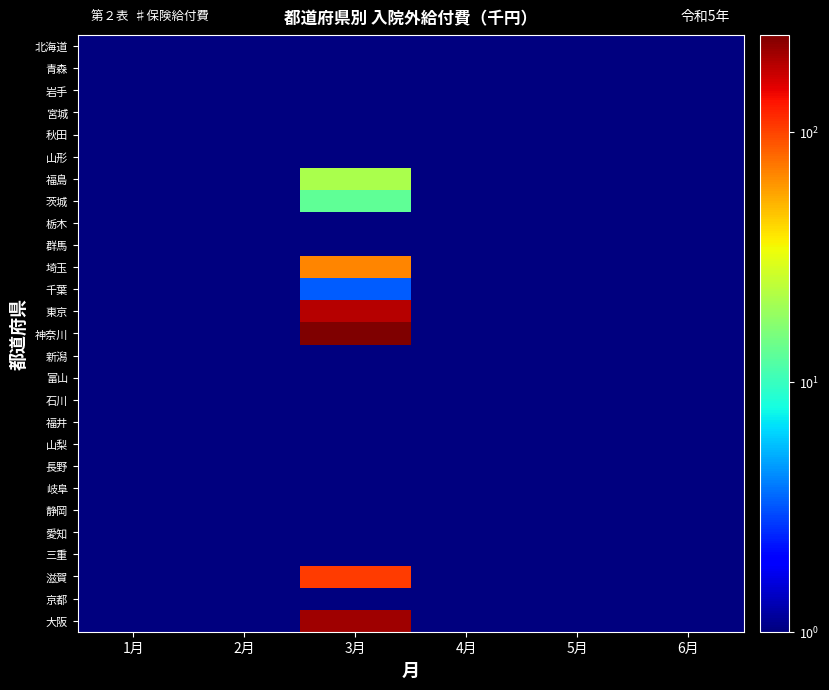

Between 1月 and 2月, which is larger?

1月